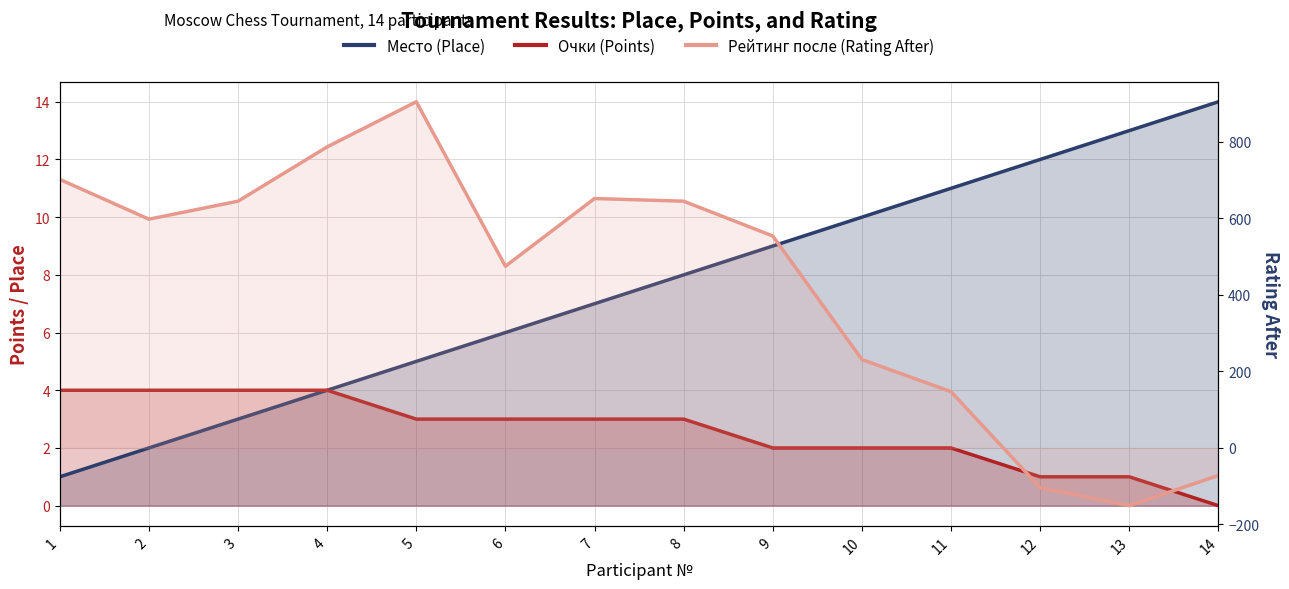

List the series in order of their peak value, highest first.

Рейтинг после (Rating After), Место (Place), Очки (Points)